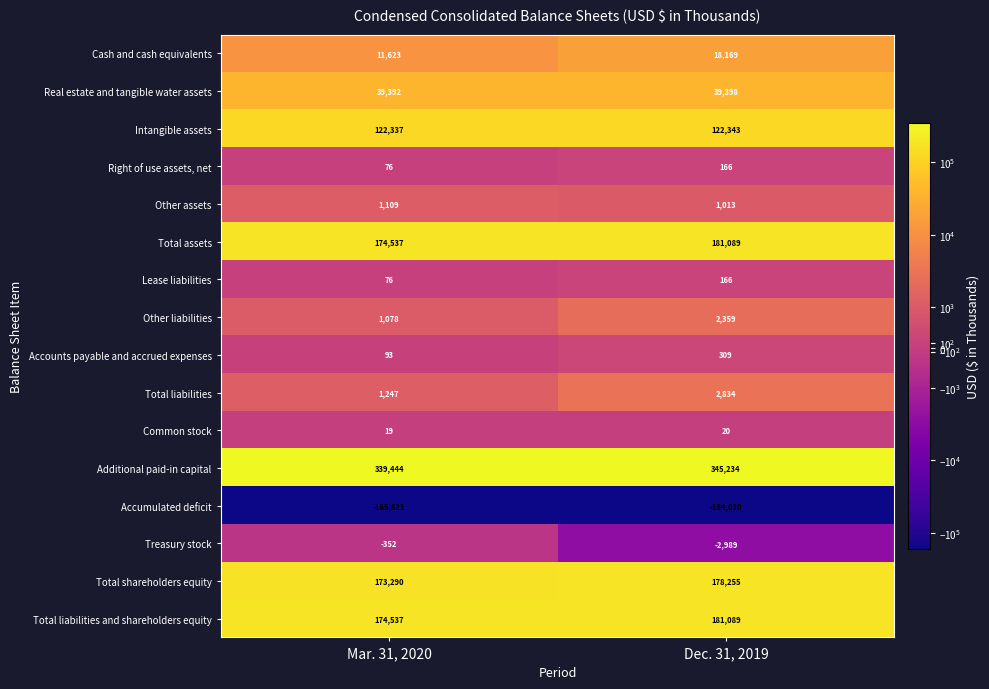

List the labels in order of Right of use assets, net value, smallest first.

Mar. 31, 2020, Dec. 31, 2019